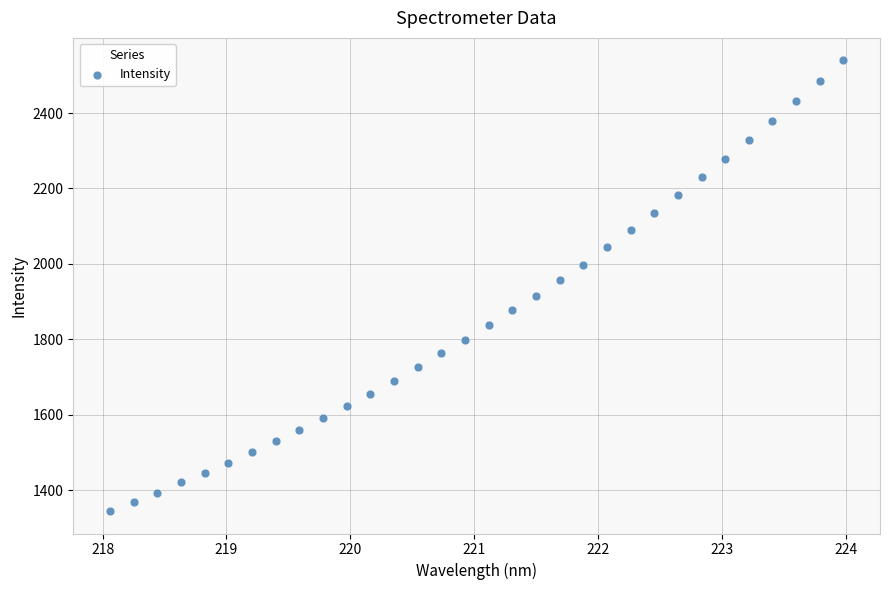

What is the range of Y values (max minus min)?

1194.7